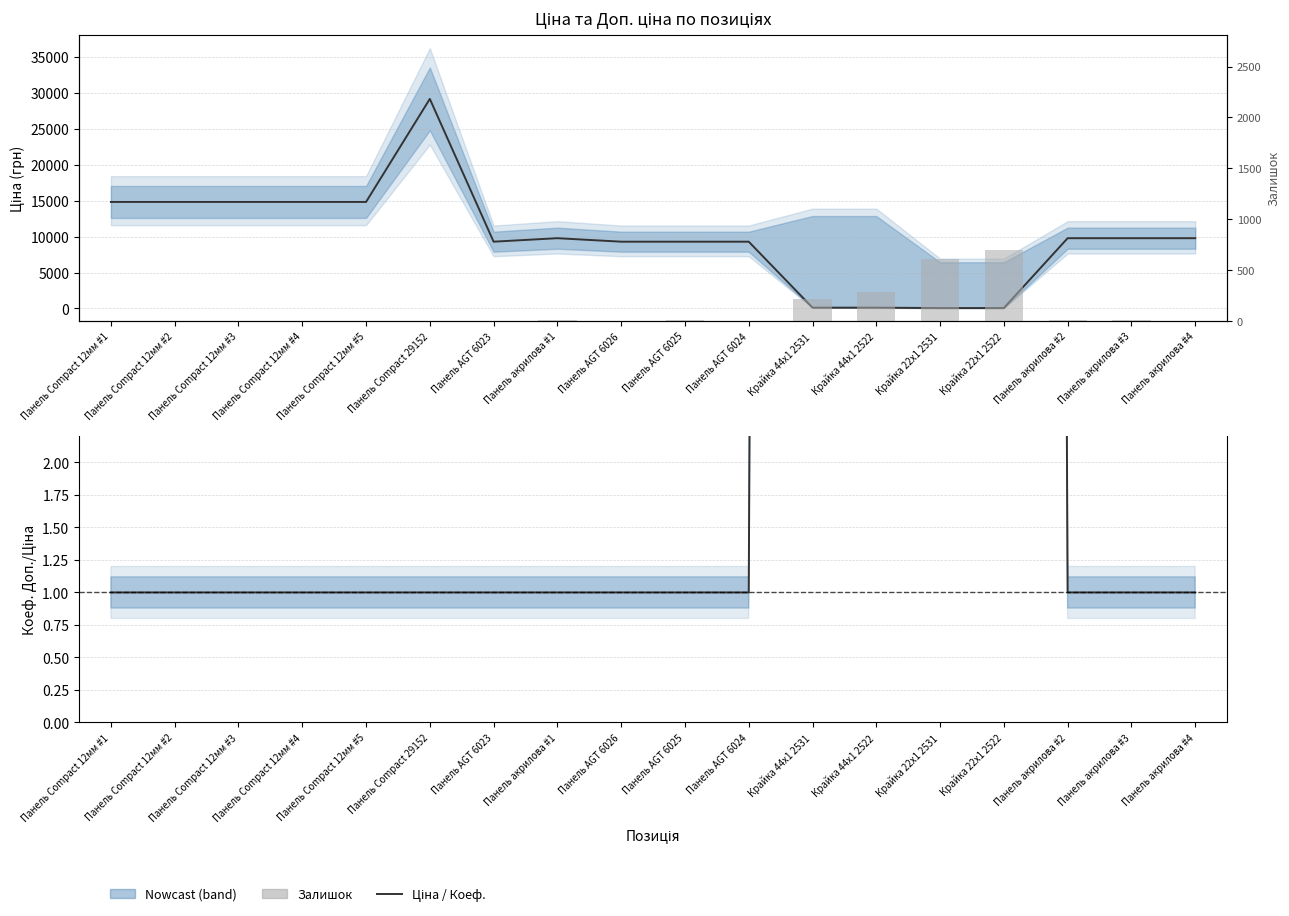

What is the minimum value for Доп./Ціна?

1.0